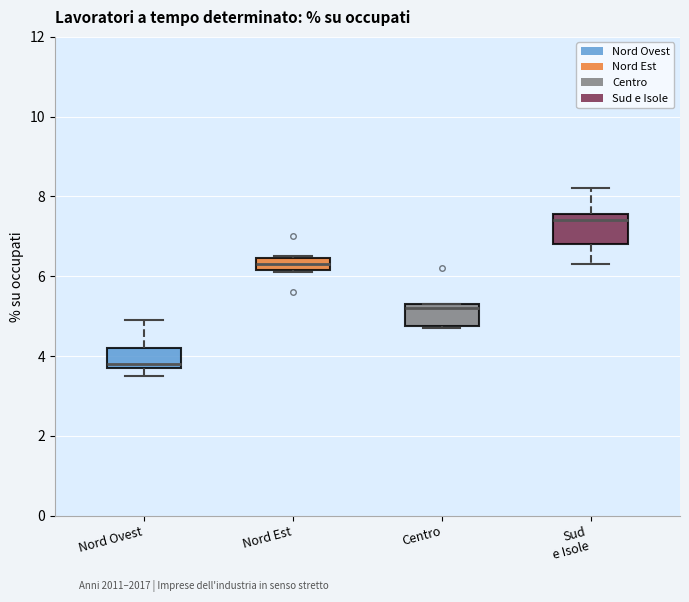

Which box has the highest median line?

Sud e Isole